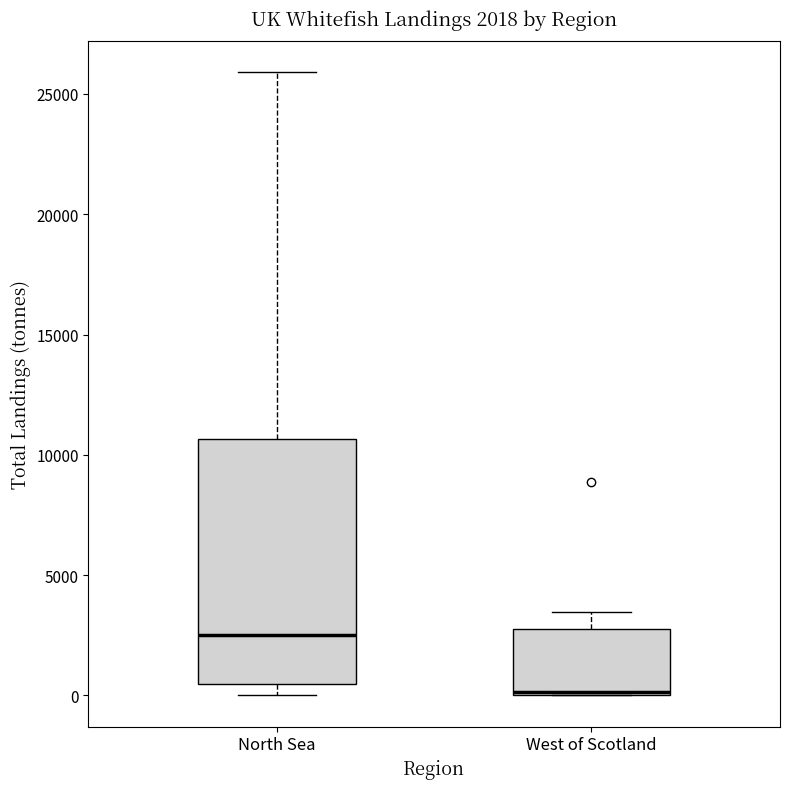

Comparing the boxes themselves (not the whiskers), which one is the tallest?

North Sea